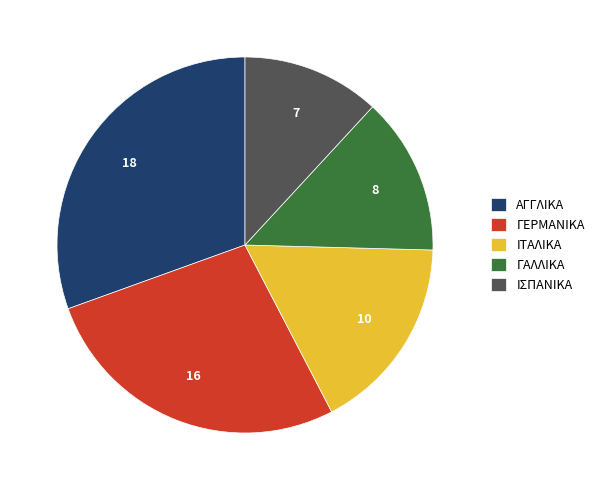

Which category has the smallest portion of the pie?

ΙΣΠΑΝΙΚΑ